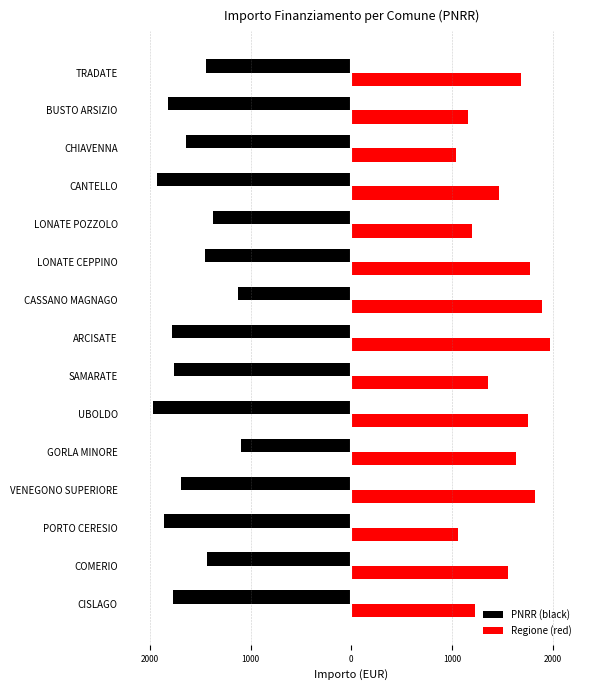

At how many categories does at least one series exceed 1447?

9